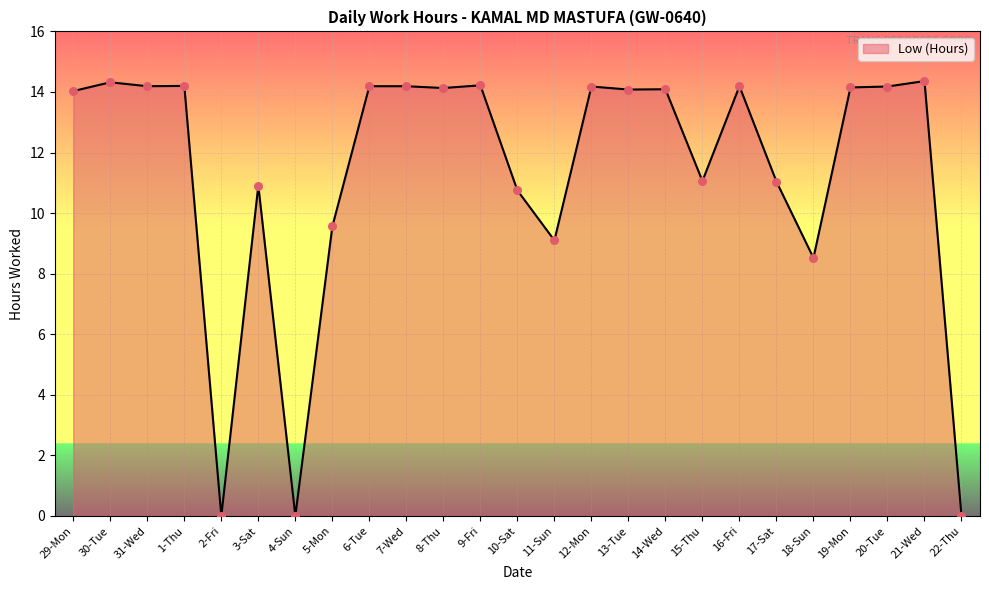

What is the ratio of the value at 17-Sat to the value at 5-Mon?

1.2